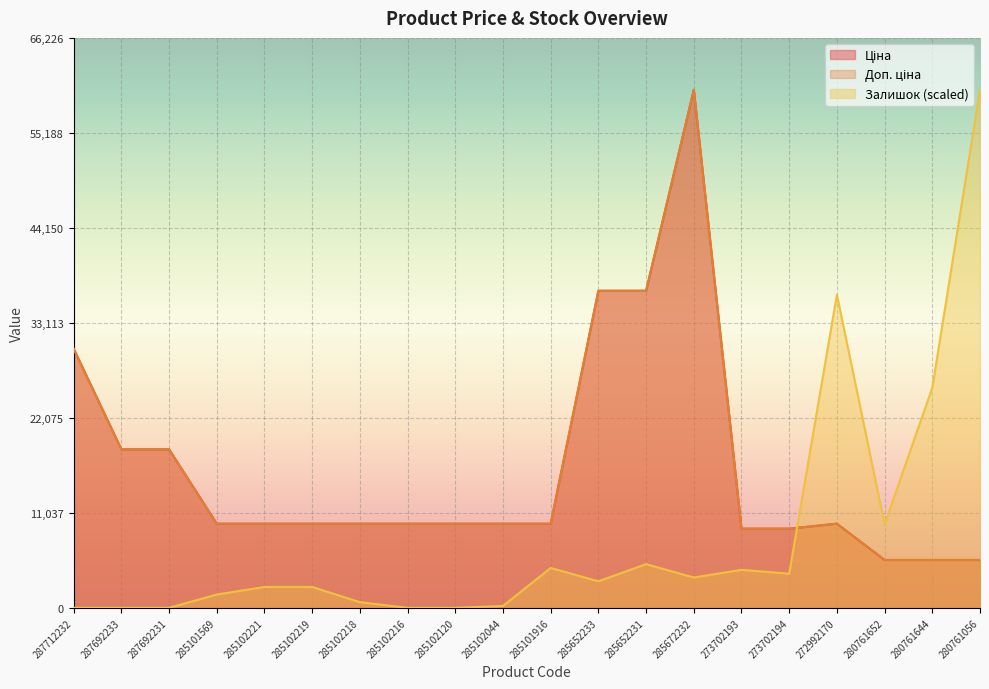

How many intersections are there between Залишок and Ціна?

1